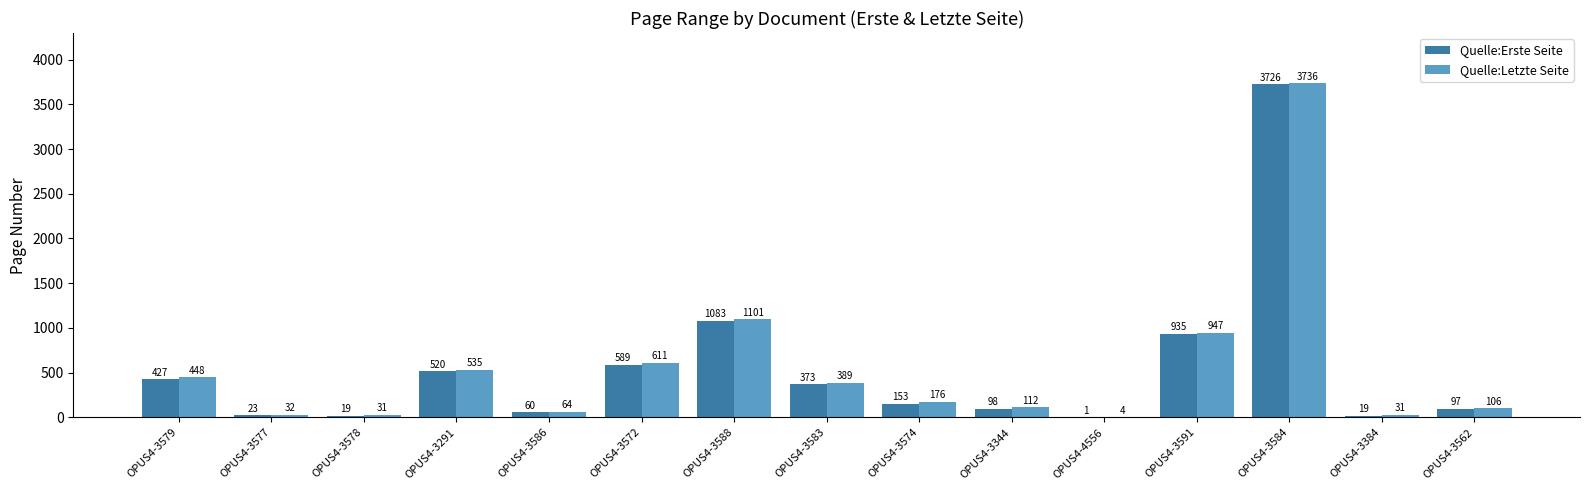

Which category has the highest value across all series?

OPUS4-3584